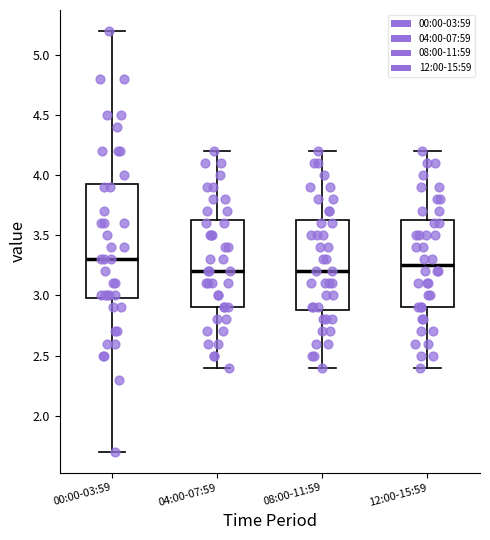

Where does the median line of the box for 12:00-15:59 sit on the y-axis? The values are not printed on the chart, so give them approximately, as read against the axis.

3.25